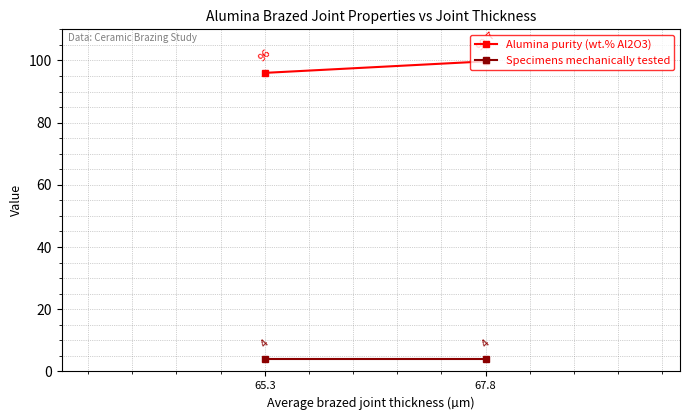

Which series has the largest range (max minus min)?

Alumina purity (wt.% Al2O3)